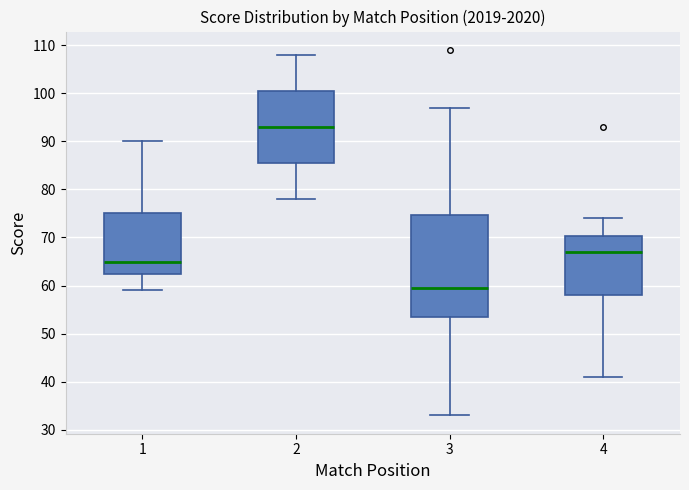

Reading left to right, read every box against the y-axis: the position of its median line, the range the box covers, and the ends of its whiskers. The values are not printed on the chart, so give them approximately, as read against the axis.

1: median 65, box 63 to 75, whiskers 59 to 90
2: median 93, box 86 to 101, whiskers 78 to 108
3: median 60, box 54 to 75, whiskers 33 to 97
4: median 67, box 58 to 70, whiskers 41 to 74